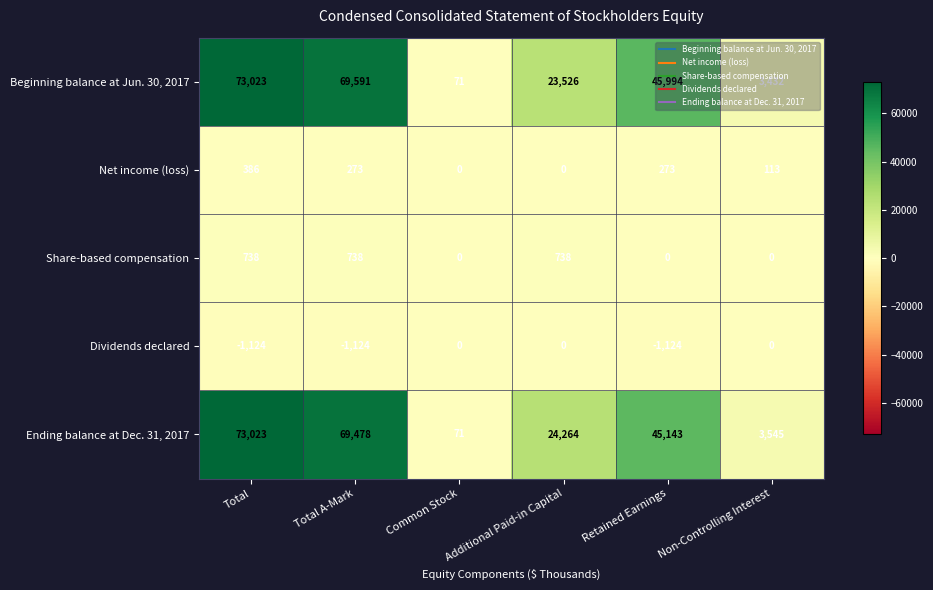

What is the difference between the highest and lowest values at Total A-Mark?

70715